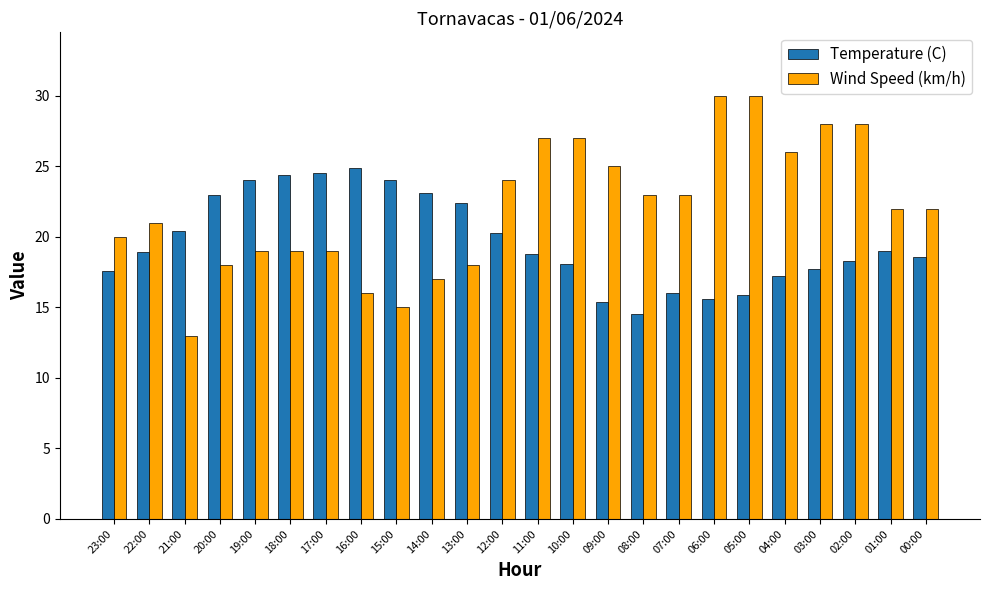

Which series has the widest spread of values?

Wind Speed (km/h)